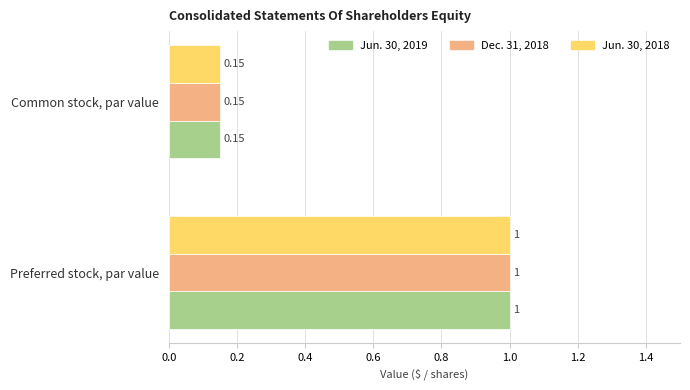

List the labels in order of Jun. 30, 2018 value, smallest first.

Common stock, par value, Preferred stock, par value